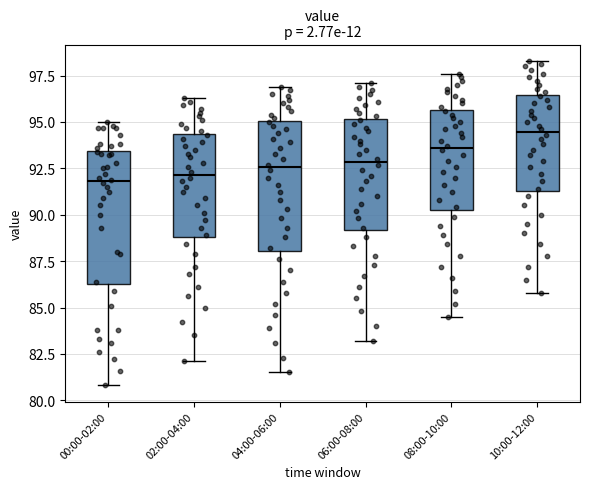

Reading left to right, read every box against the y-axis: the position of its median line, the range the box covers, and the ends of its whiskers. The values are not printed on the chart, so give them approximately, as read against the axis.

00:00-02:00: median 92.0, box 86.5 to 93.5, whiskers 81.0 to 95.0
02:00-04:00: median 92.0, box 89.0 to 94.5, whiskers 82.0 to 96.5
04:00-06:00: median 92.5, box 88.0 to 95.0, whiskers 81.5 to 97.0
06:00-08:00: median 93.0, box 89.0 to 95.0, whiskers 83.0 to 97.0
08:00-10:00: median 93.5, box 90.5 to 95.5, whiskers 84.5 to 97.5
10:00-12:00: median 94.5, box 91.5 to 96.5, whiskers 86.0 to 98.5